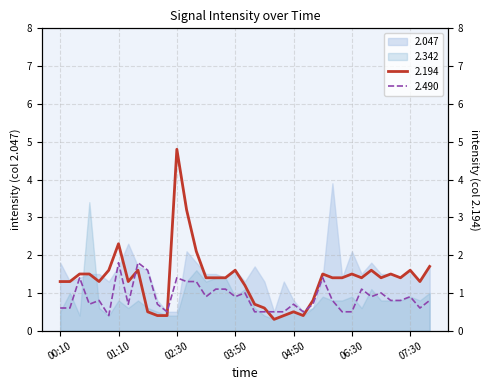

How many lines are shown in the chart?

2